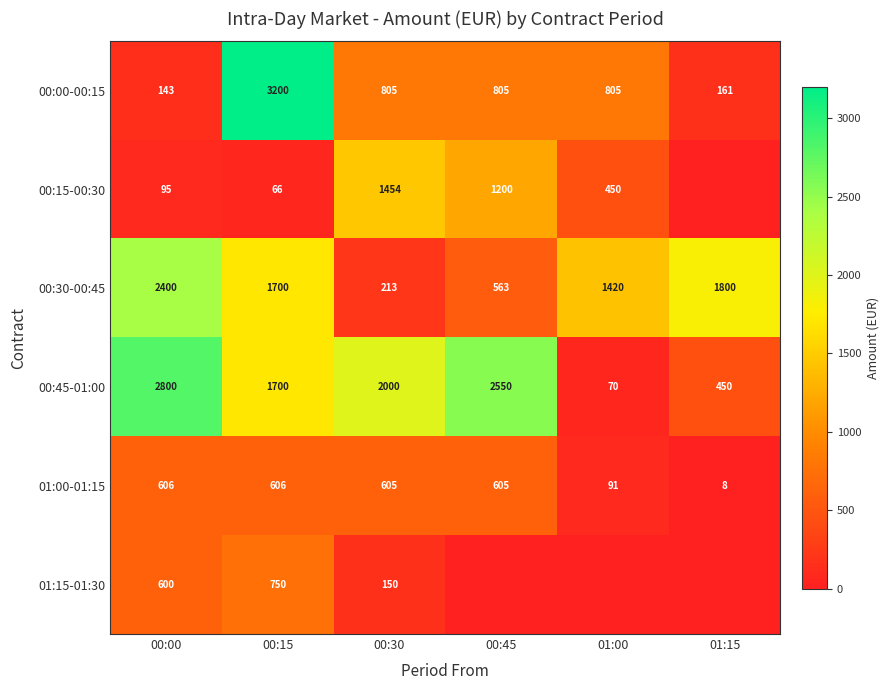

What is the total value across all series at 00:15?

8022